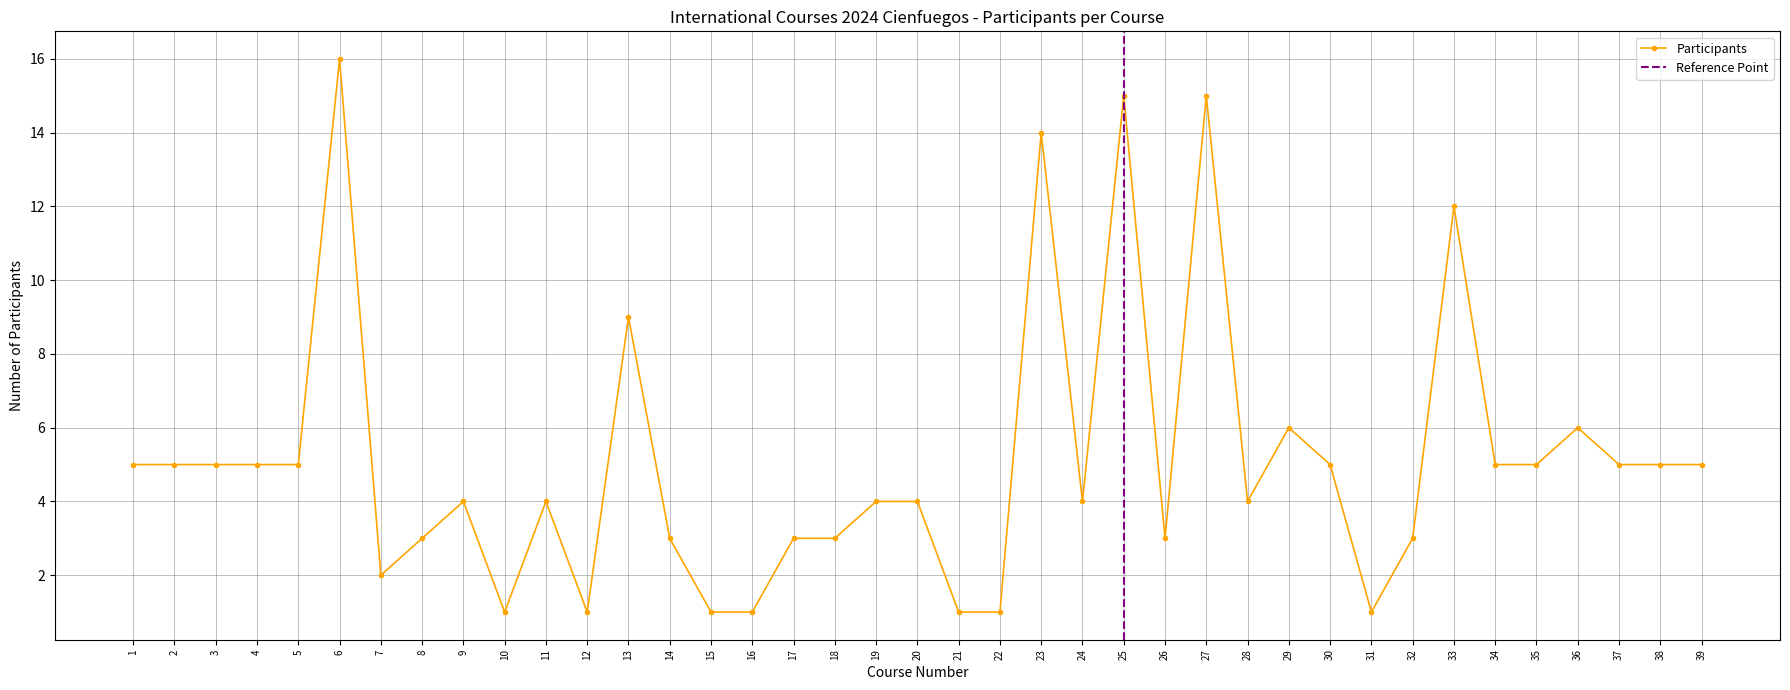

True or false: the data has more than 2 interior local peaks.

True